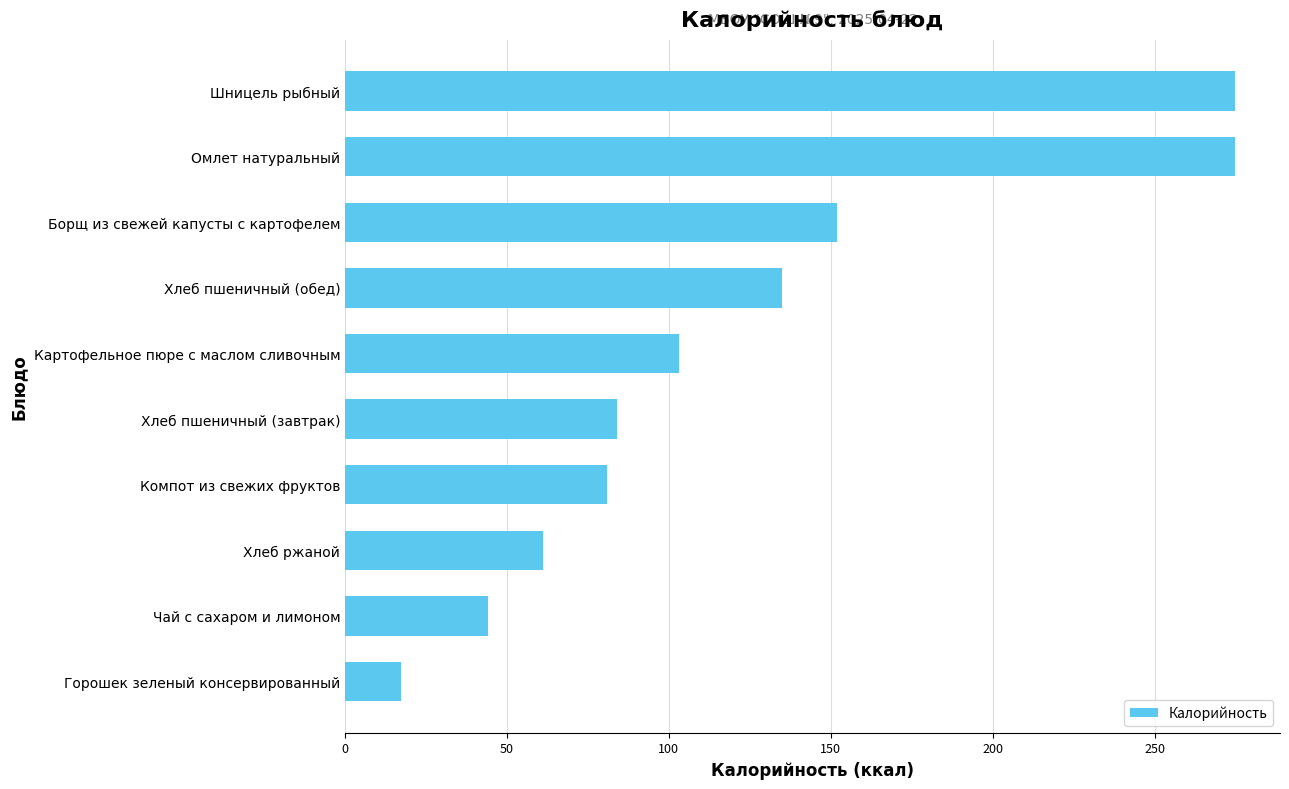

Which has a higher value, Борщ из свежей капусты с картофелем or Компот из свежих фруктов?

Борщ из свежей капусты с картофелем